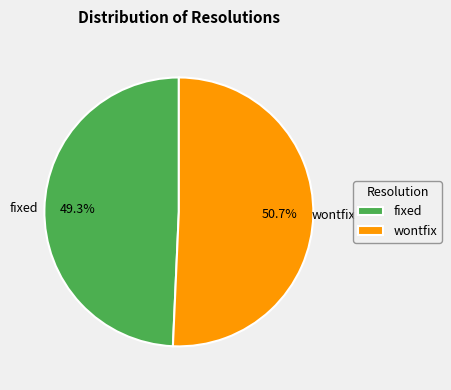

The wontfix slice represents 40% of the pie. True or false?

False